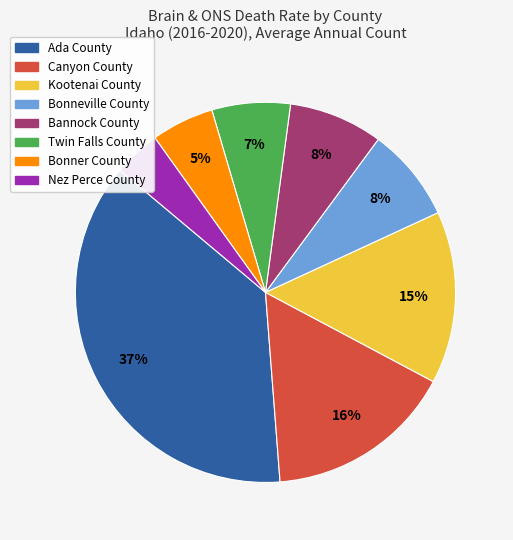

The Nez Perce County slice represents 4% of the pie. True or false?

True